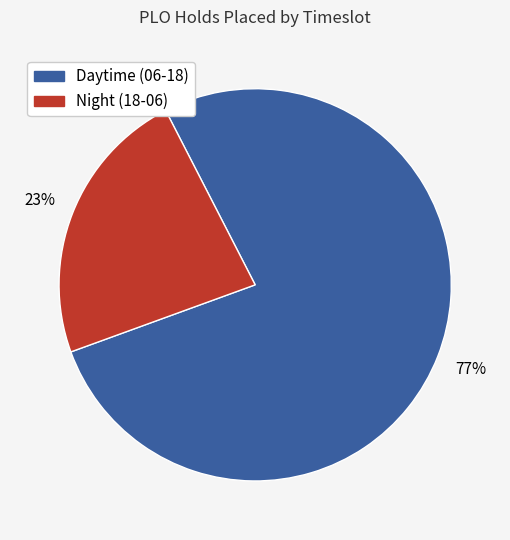

Which slice is the largest?

Daytime (06-18)